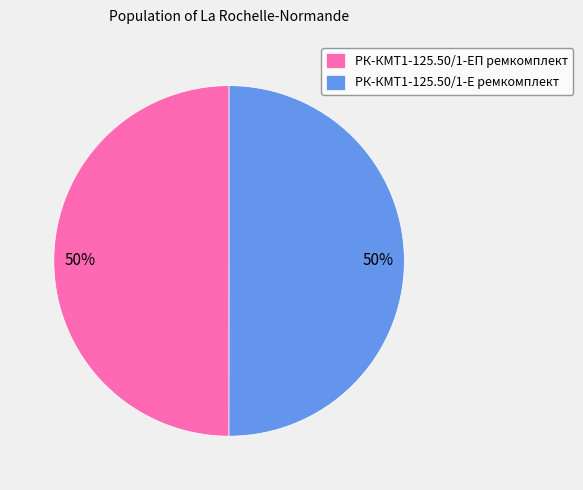

The РК-КМТ1-125.50/1-Е ремкомплект slice represents 50% of the pie. True or false?

True